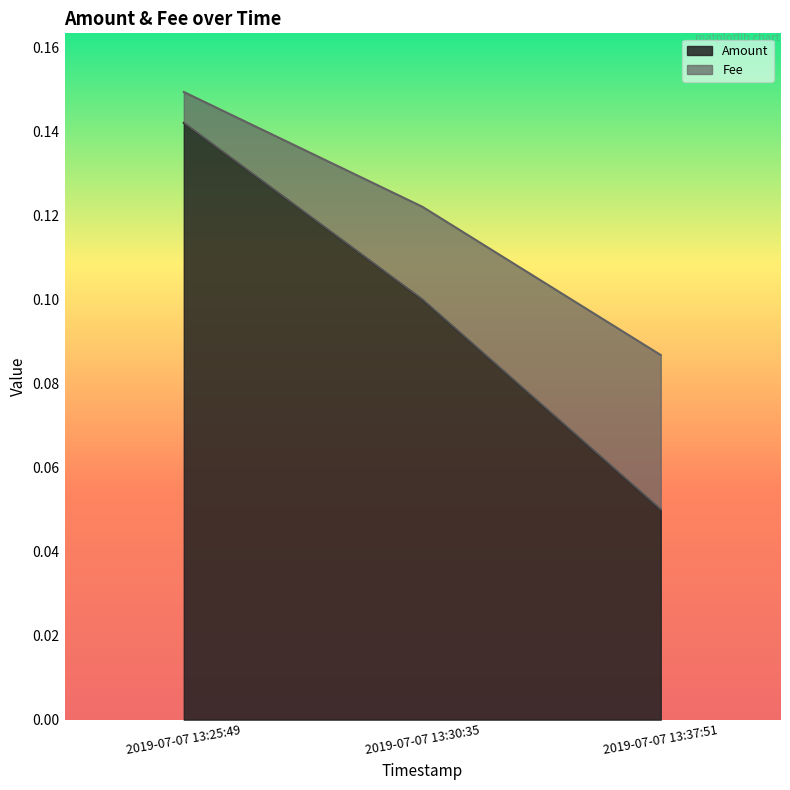

What is the smallest value displayed?

0.1